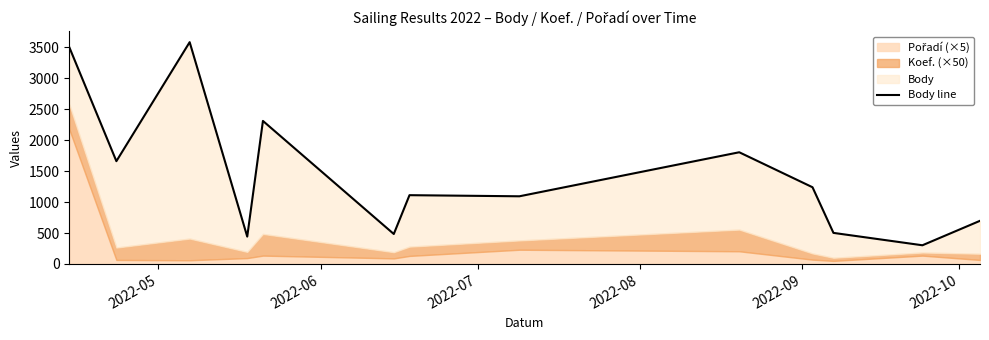

The value at 7 is 310. True or false?

False